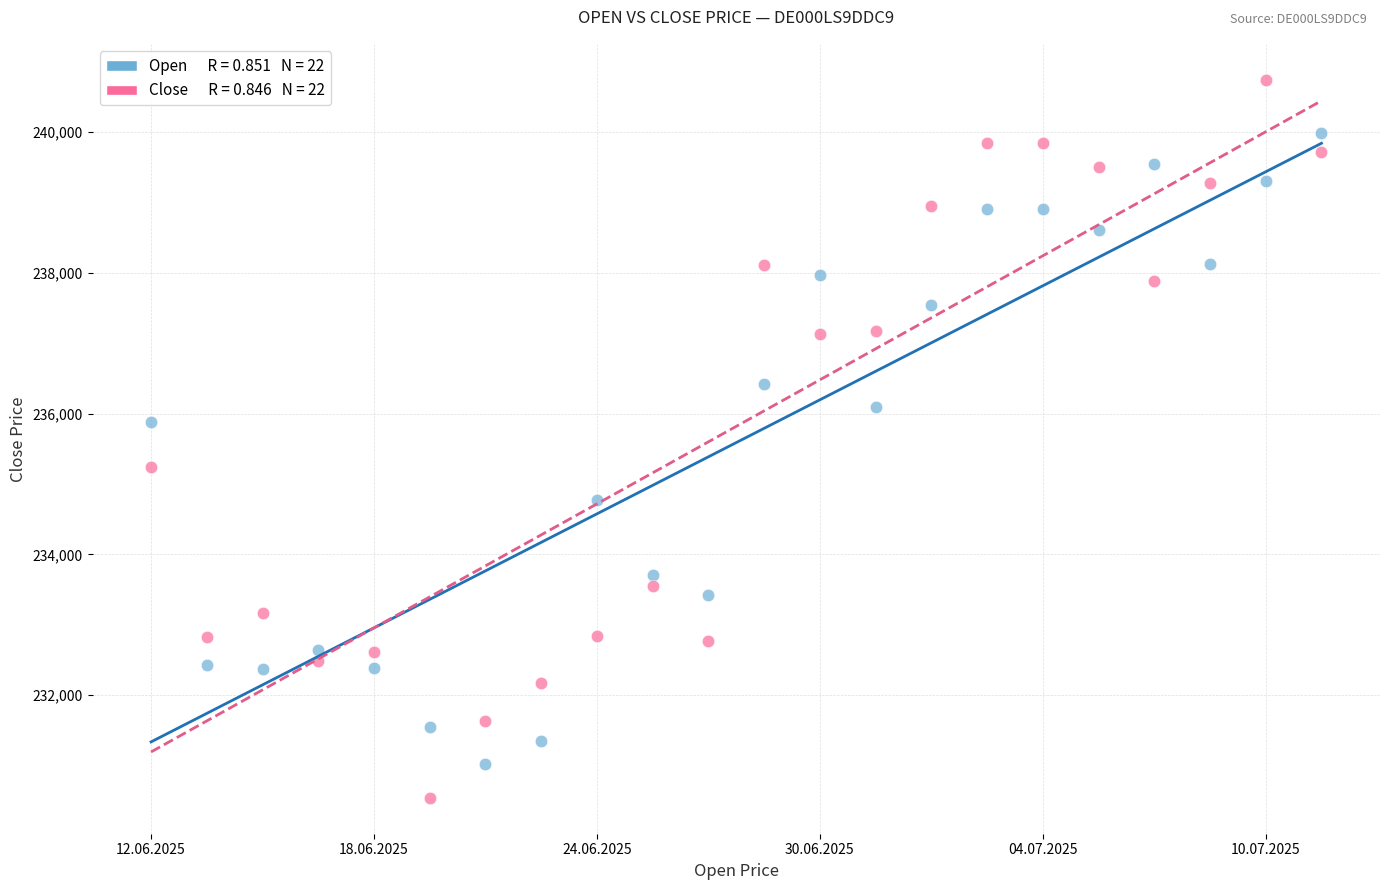

Across all data points, what is the range of Y values (max minus min)?

10206